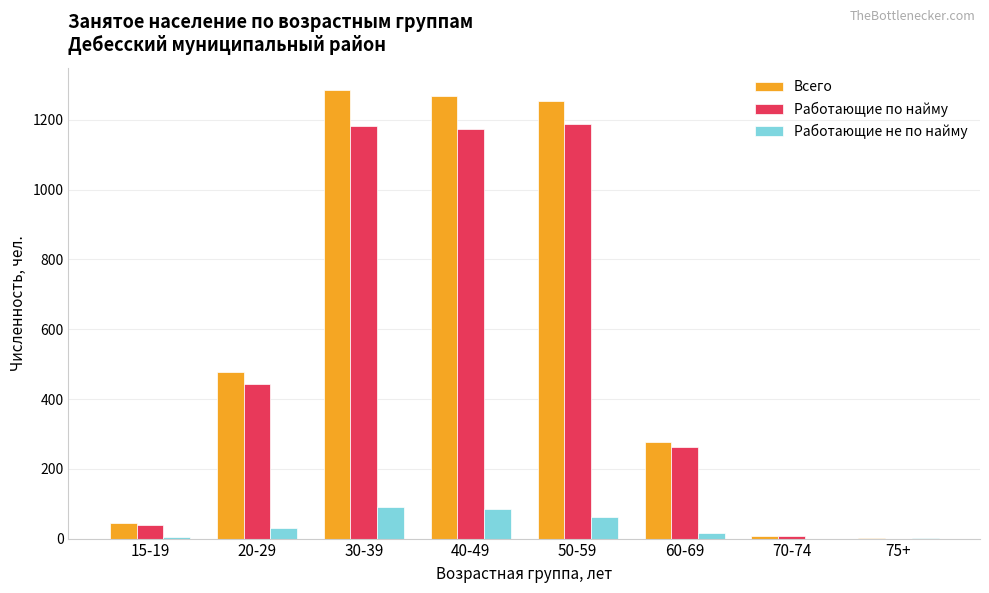

Is it true that Работающие по найму equals 262 at 60-69?

True